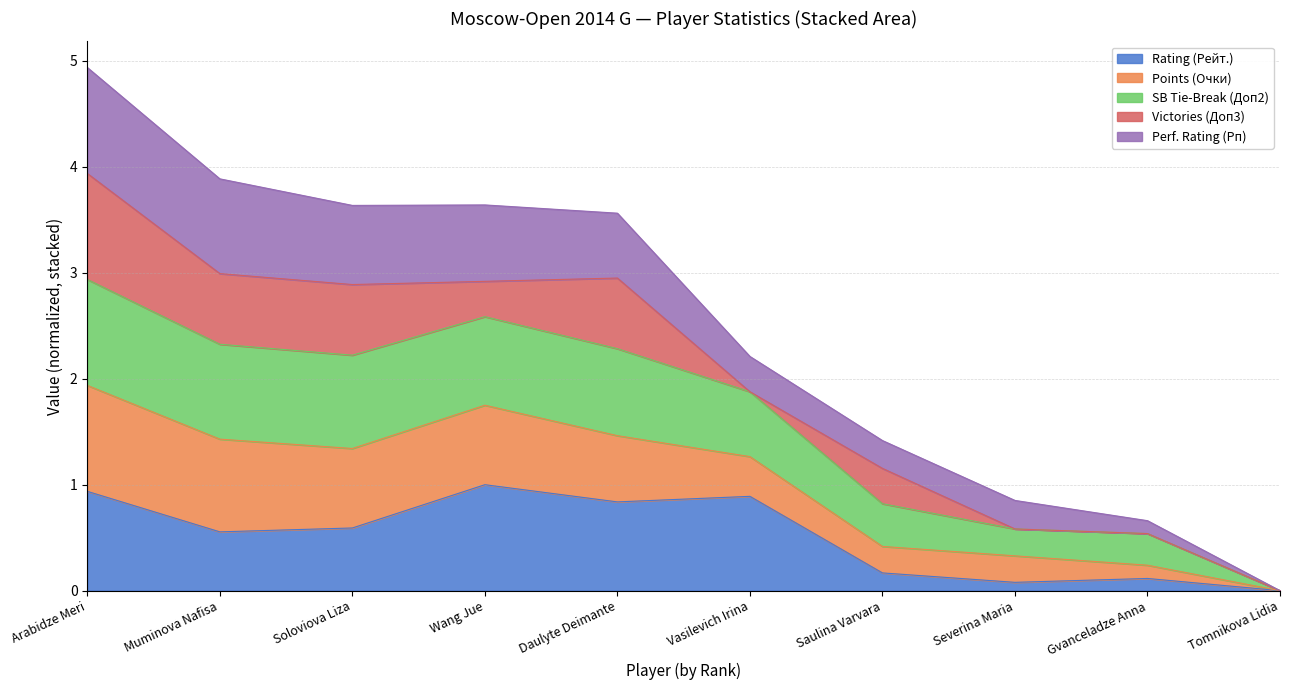

At which category is the sum across all series the highest?

Arabidze Meri